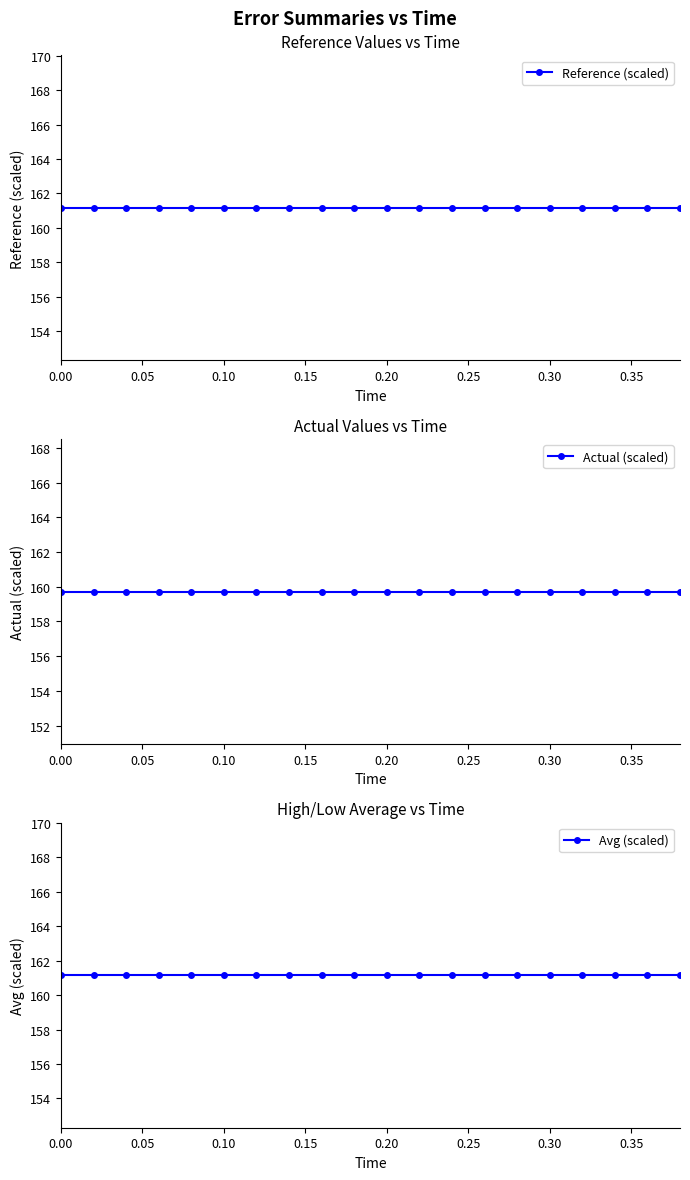

Is this an area chart (filled region under the line)?

No